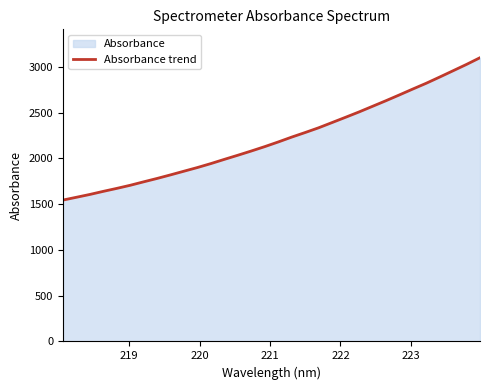

What is the minimum value shown in the chart?

1544.2